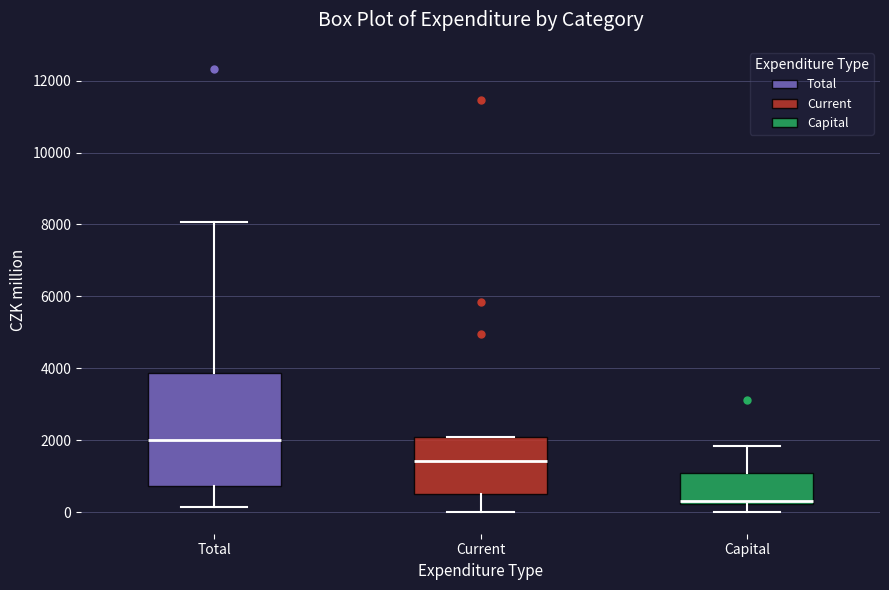

Comparing the boxes themselves (not the whiskers), which one is the tallest?

Total